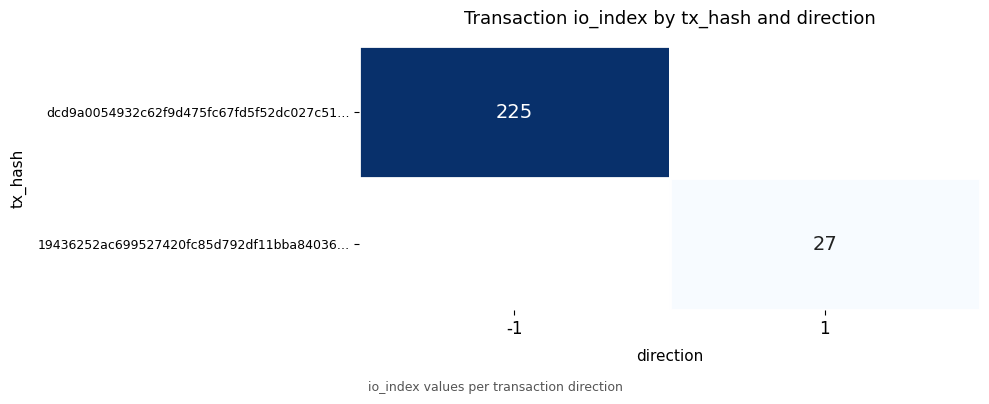

Is the value of 19436252ac699527420fc85d792df11bba84036… at 1 greater than the value of dcd9a0054932c62f9d475fc67fd5f52dc027c51… at -1?

No